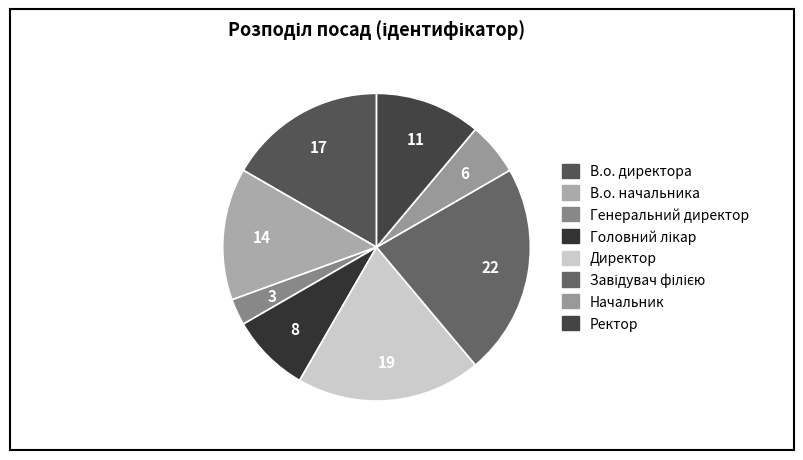

What is the largest slice in the pie chart?

Завідувач філією